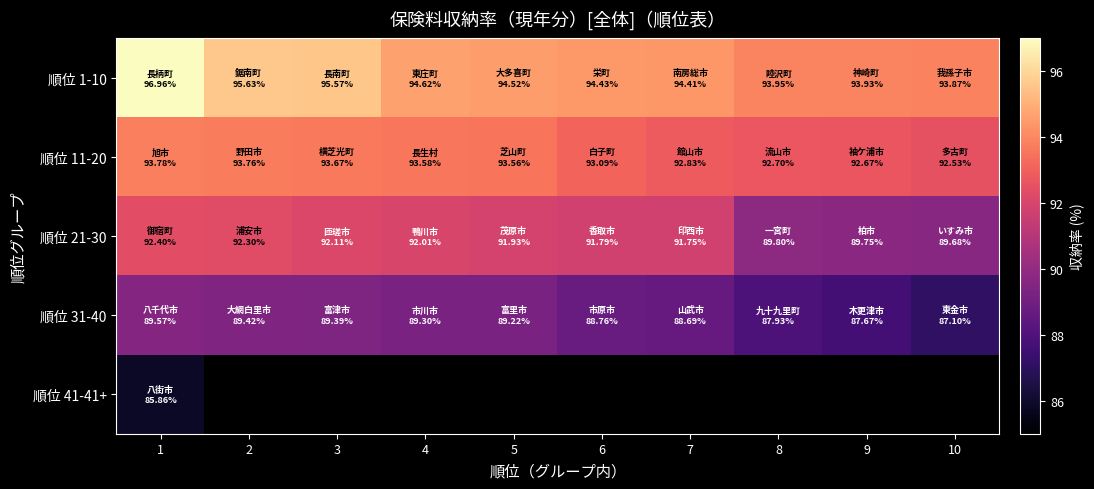

At which category does the chart reach its peak across all series?

1